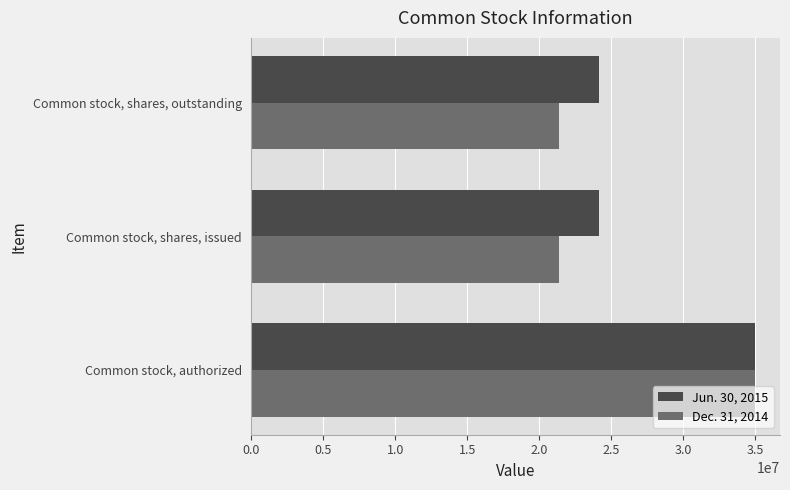

Which series has the largest total across all categories?

Jun. 30, 2015